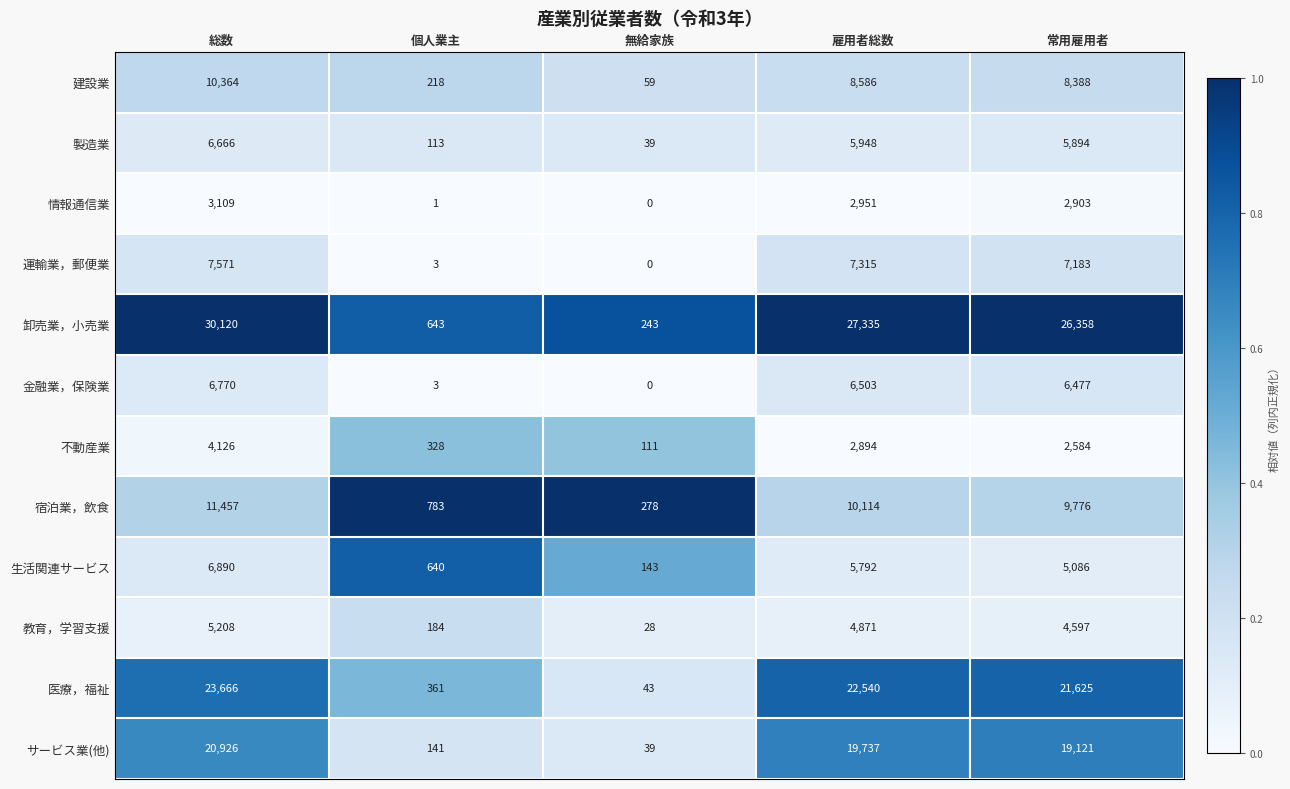

True or false: 製造業 has a value of 1818 at 常用雇用者.

False